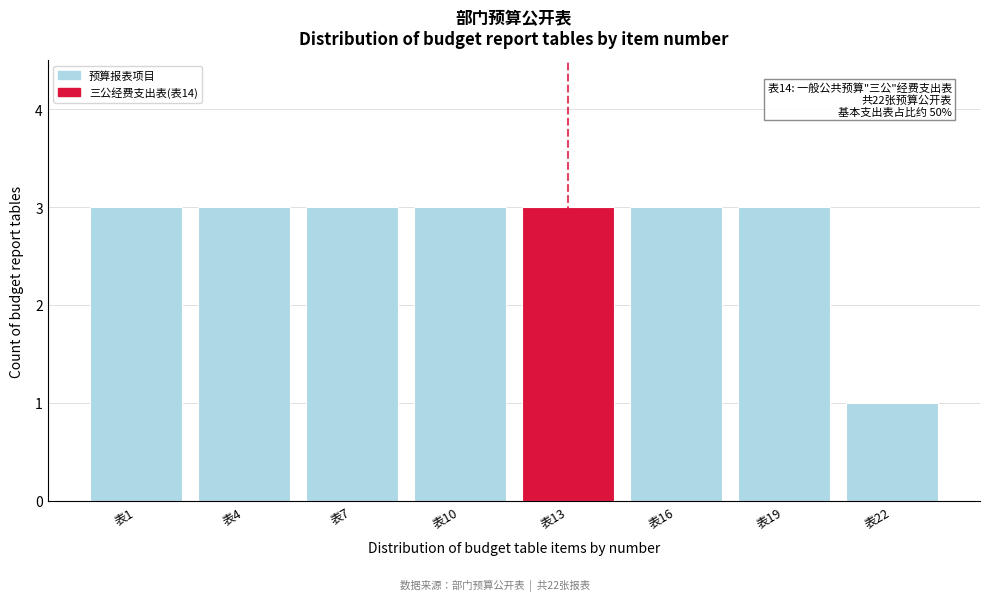

Reading left to right, extract all data points from this chart.

表1=3	表4=3	表7=3	表10=3	表13=3	表16=3	表19=3	表22=1